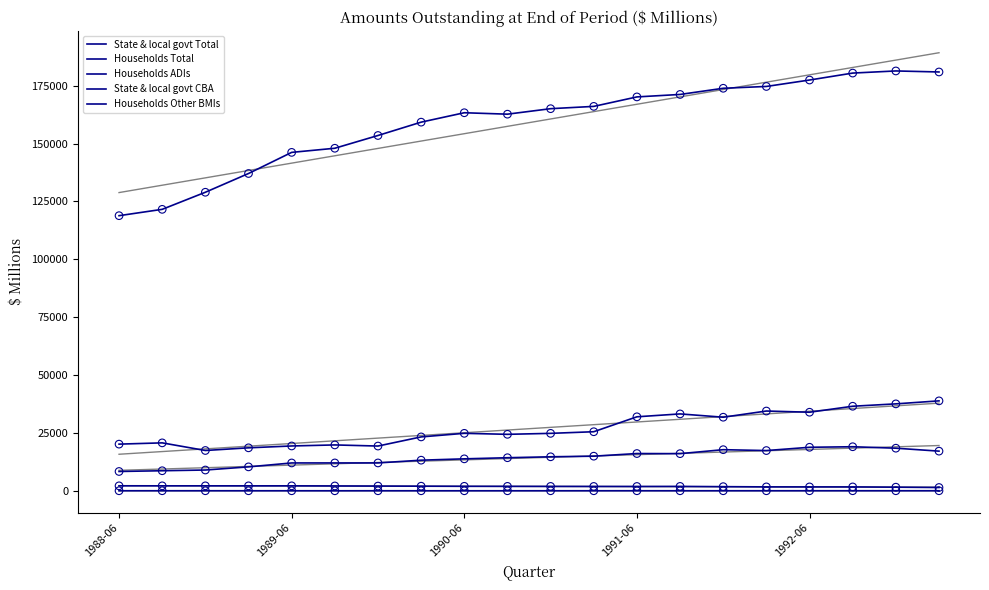

Is the value of Households Total at 1992-06 greater than the value of Households ADIs at 6?

No